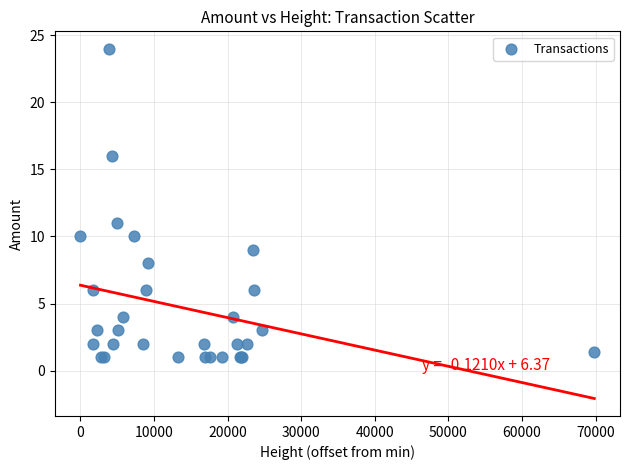

What Y value in the scatter plot is closest to 12?

11.0